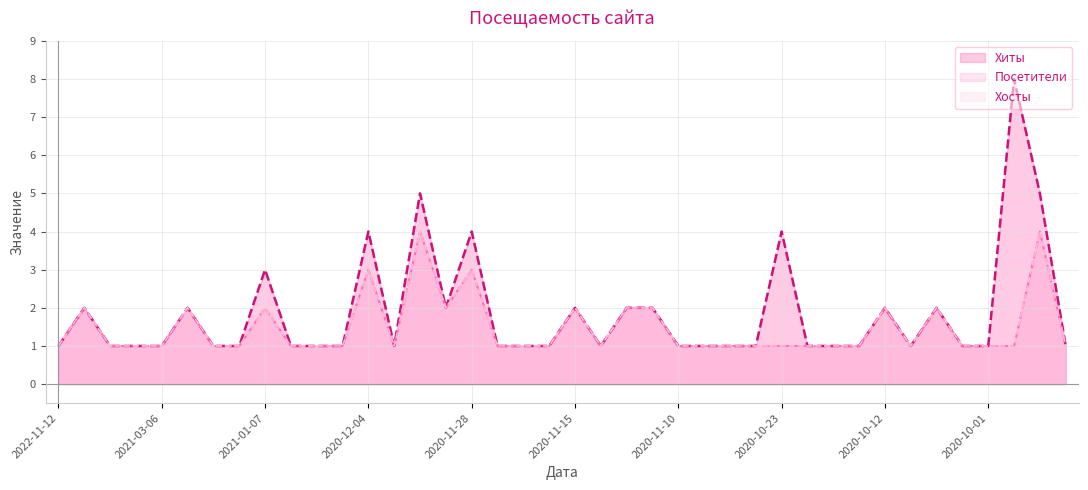

Does the chart display data point markers on the line(s)?

No